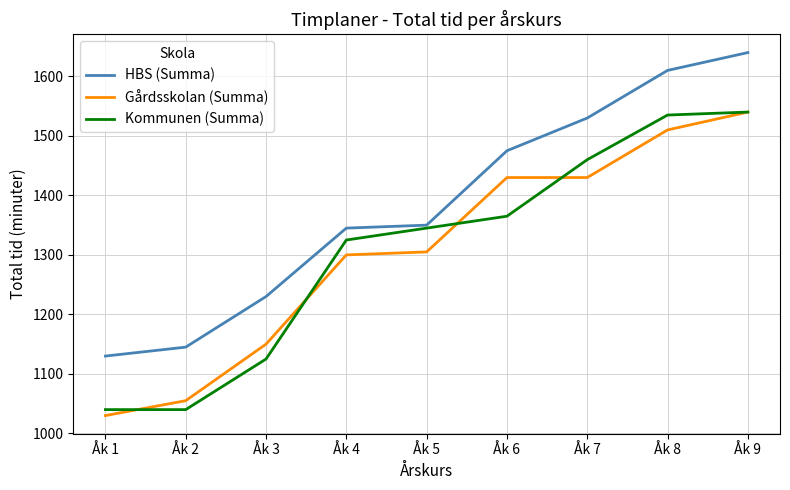

True or false: HBS (Summa) and Gårdsskolan (Summa) intersect in this chart.

False